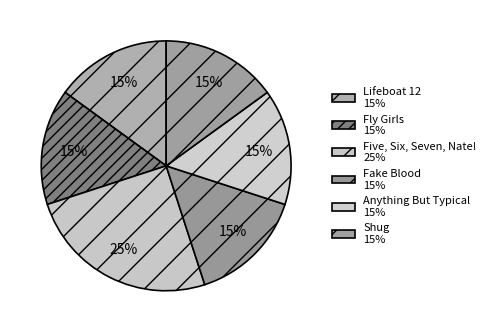

What percentage is the Fake Blood slice, to the nearest percent?

15%